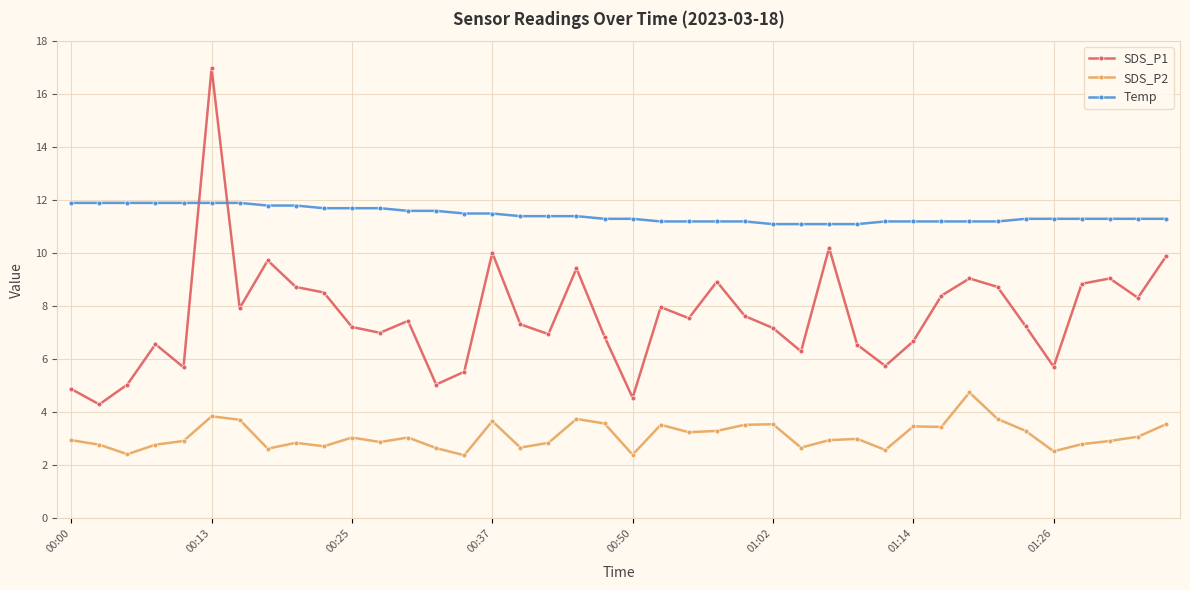

What is the sum of all Temp values?

458.0